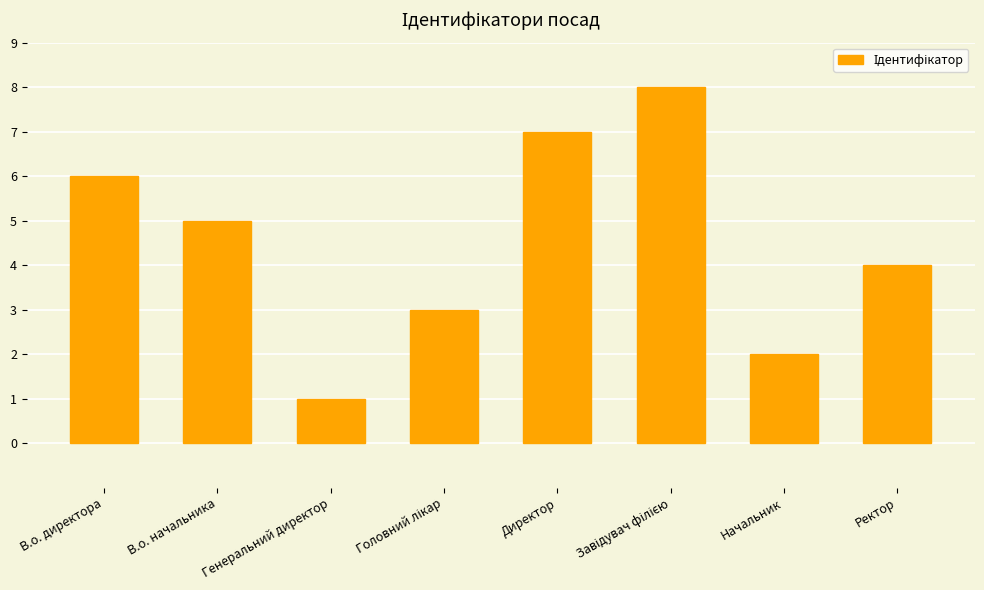

What is the difference between the maximum and minimum values?

7